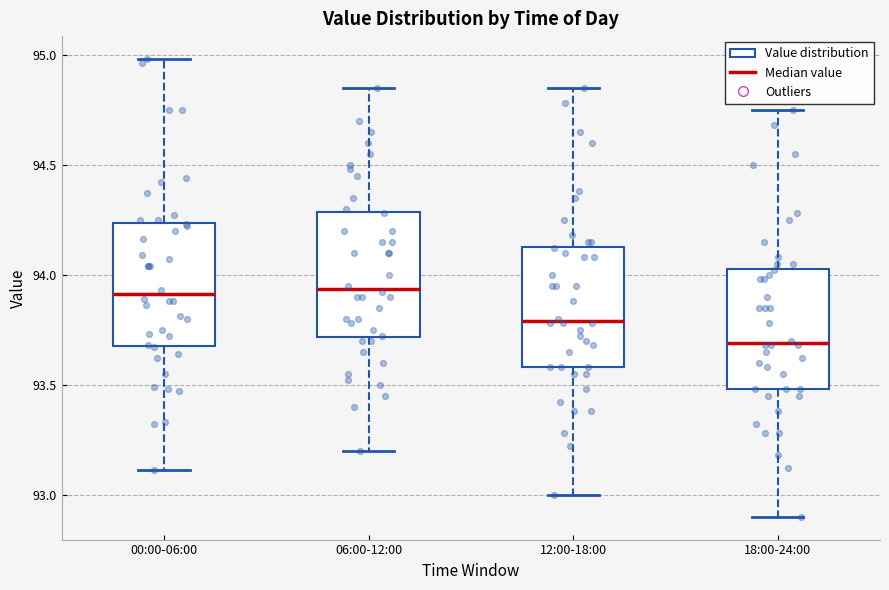

Reading left to right, transcribe this box plot: for each box, give where its median line is, the range the box spans, and where its two whiskers end, as read against the y-axis. The values are not printed on the chart, so give them approximately, as read against the axis.

00:00-06:00: median 93.90, box 93.70 to 94.25, whiskers 93.10 to 95.00
06:00-12:00: median 93.95, box 93.70 to 94.30, whiskers 93.20 to 94.85
12:00-18:00: median 93.80, box 93.60 to 94.15, whiskers 93.00 to 94.85
18:00-24:00: median 93.70, box 93.50 to 94.05, whiskers 92.90 to 94.75